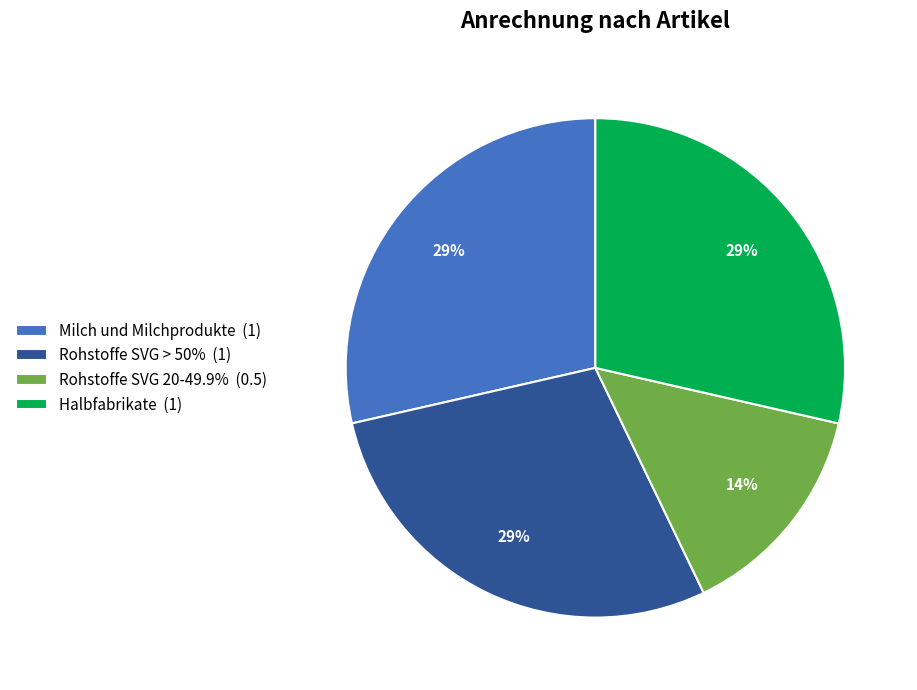

To the nearest percent, what percentage of the pie is Rohstoffe SVG 20-49.9% (0.5)?

14%